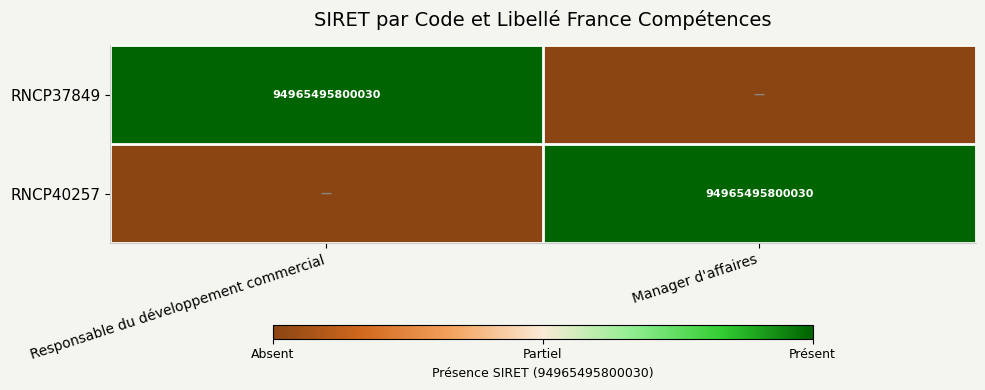

True or false: RNCP40257 has a value of 1 at Manager d'affaires.

False